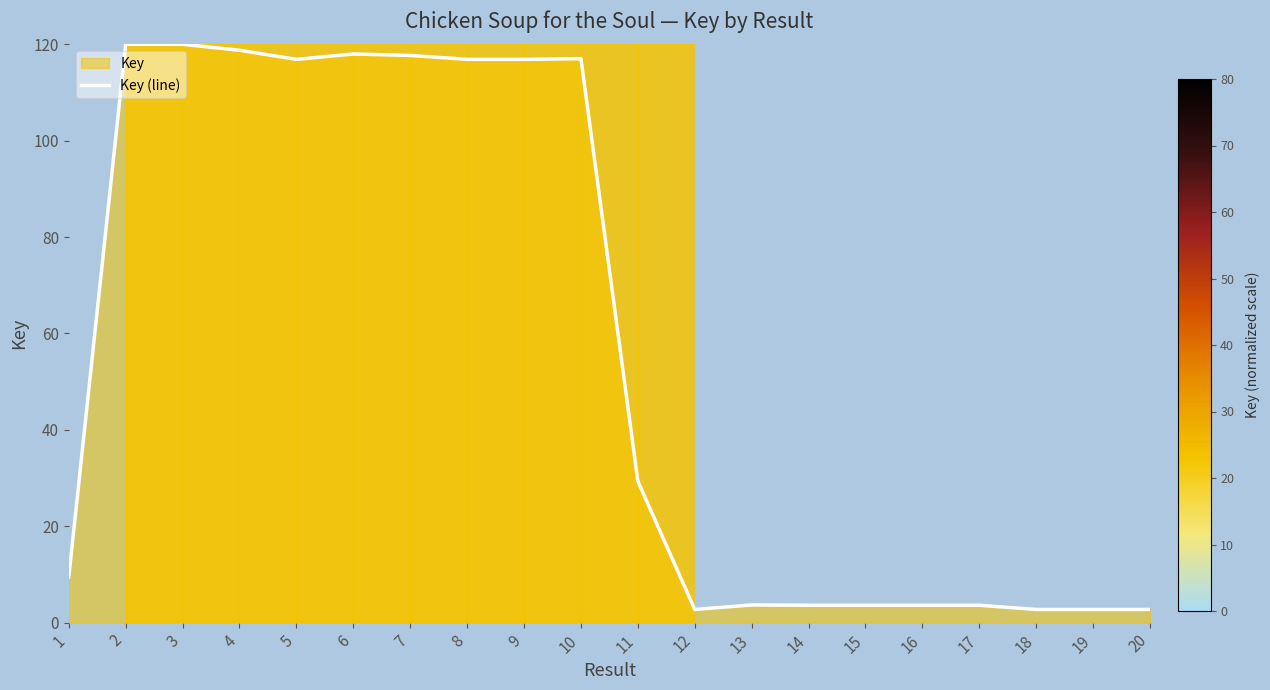

What is the ratio of the value at 4 to the value at 2?

1.0